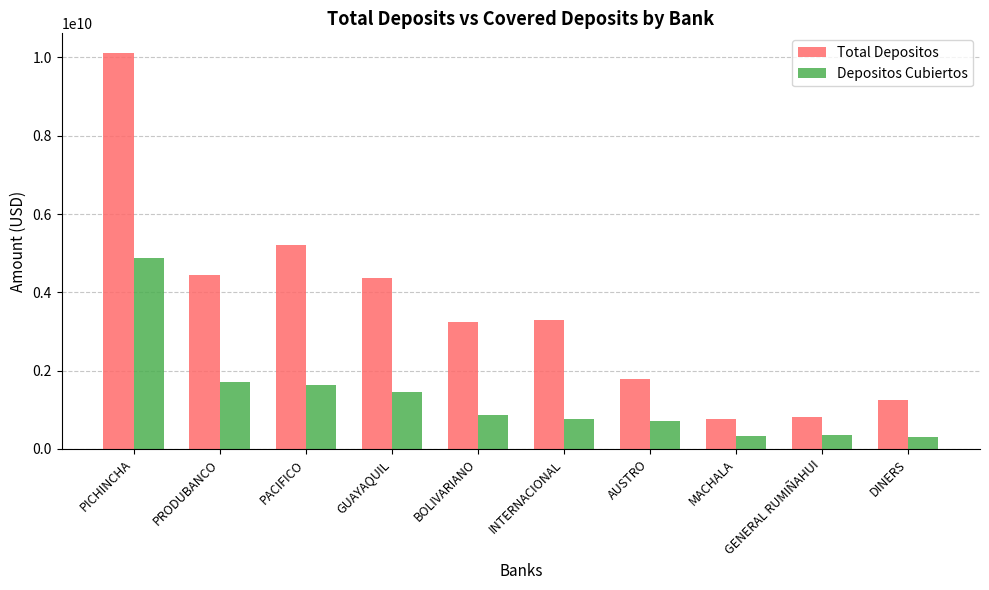

What is the difference between the second highest and minimum values in the Depositos Cubiertos series?

1422313294.1